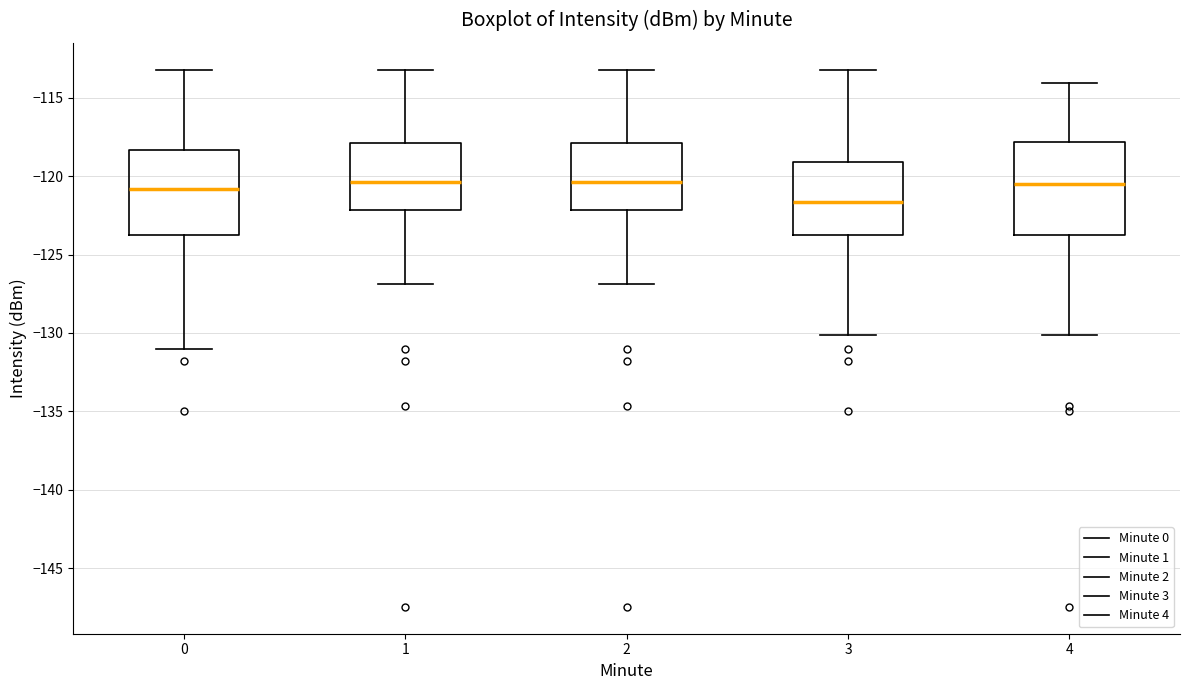

Reading left to right, read every box against the y-axis: the position of its median line, the range the box covers, and the ends of its whiskers. The values are not printed on the chart, so give them approximately, as read against the axis.

0: median -121.0, box -123.5 to -118.5, whiskers -131.0 to -113.0
1: median -120.5, box -122.0 to -118.0, whiskers -127.0 to -113.0
2: median -120.5, box -122.0 to -118.0, whiskers -127.0 to -113.0
3: median -121.5, box -123.5 to -119.0, whiskers -130.0 to -113.0
4: median -120.5, box -123.5 to -118.0, whiskers -130.0 to -114.0